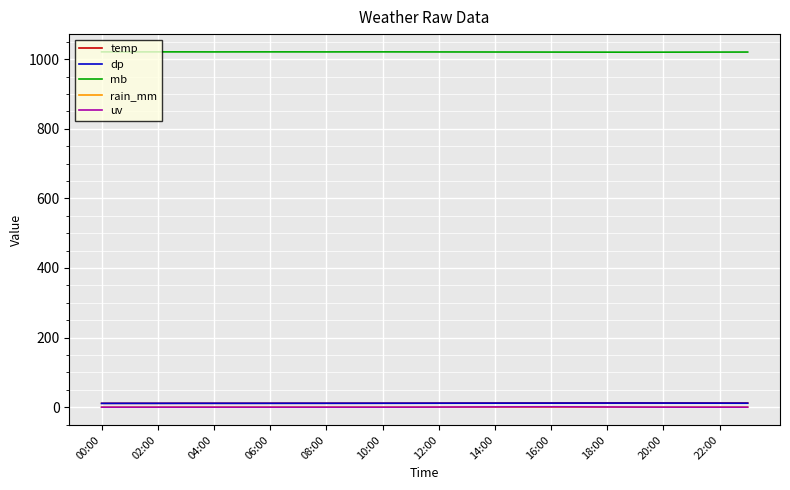

What is the greatest value displayed?

1020.8